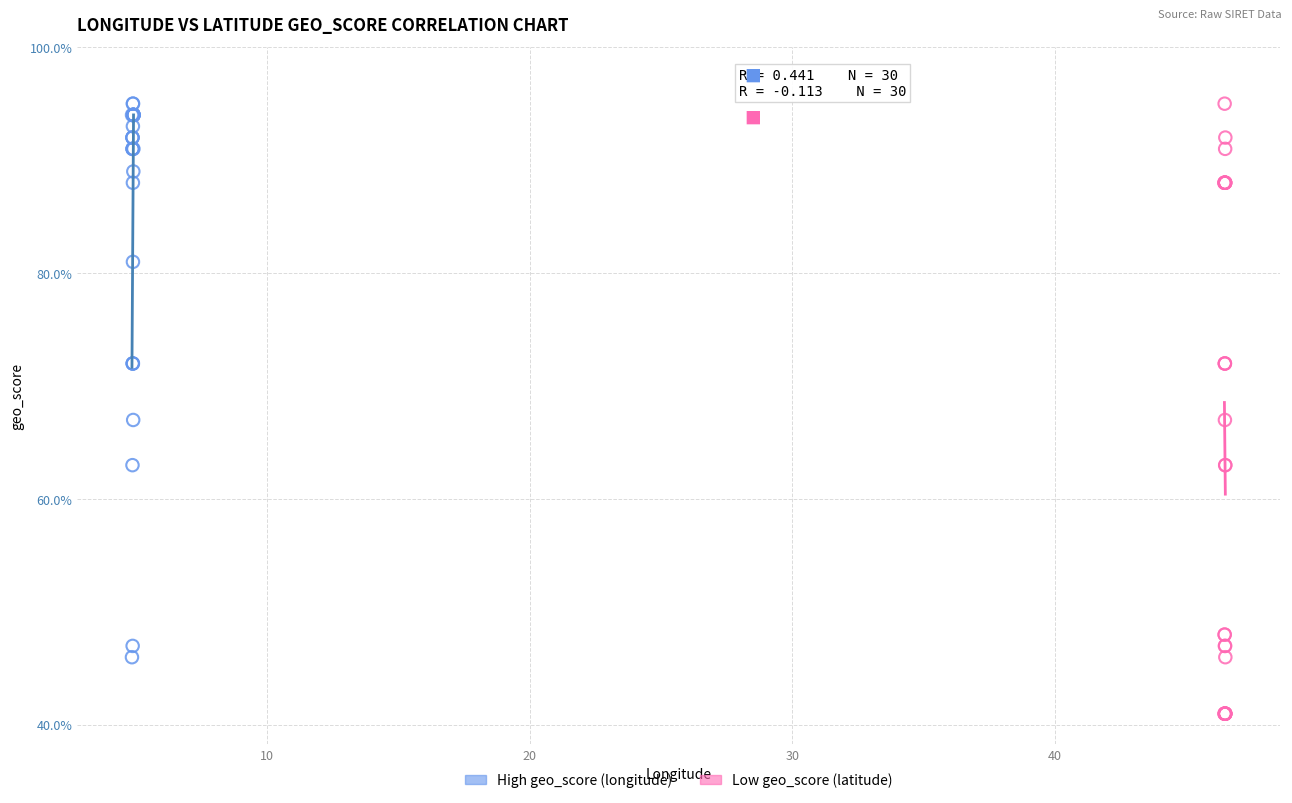

What are all the series names shown in the legend?

High geo_score (longitude), Low geo_score (latitude)